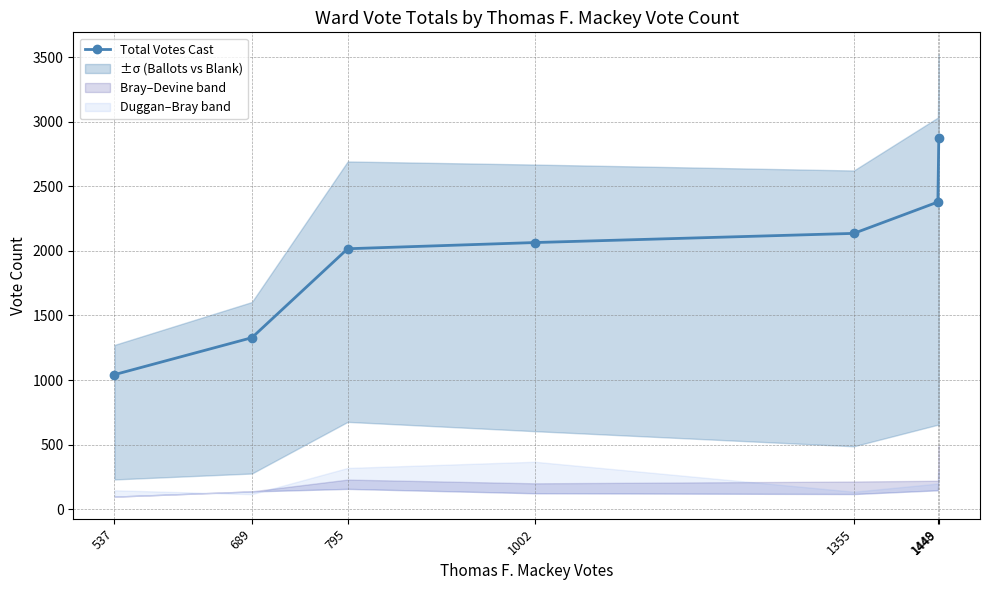

What is the smallest value displayed?

1042